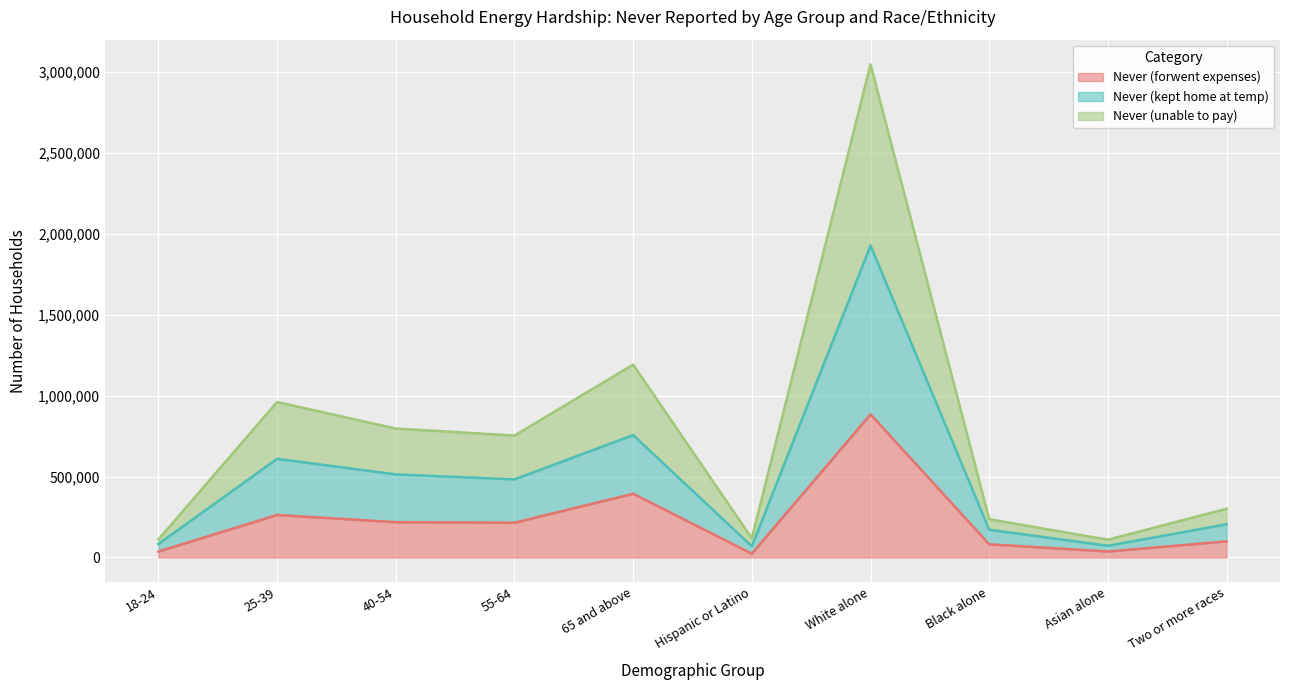

In Never (forwent expenses), how many points are higher than both neighbors (excluding endpoints)?

3